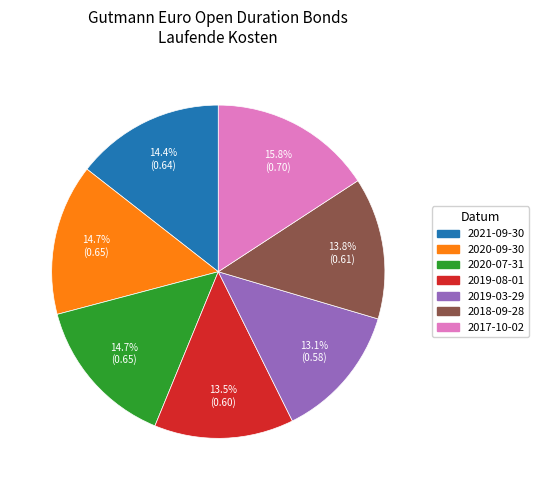

The 2020-09-30 slice represents 15% of the pie. True or false?

True